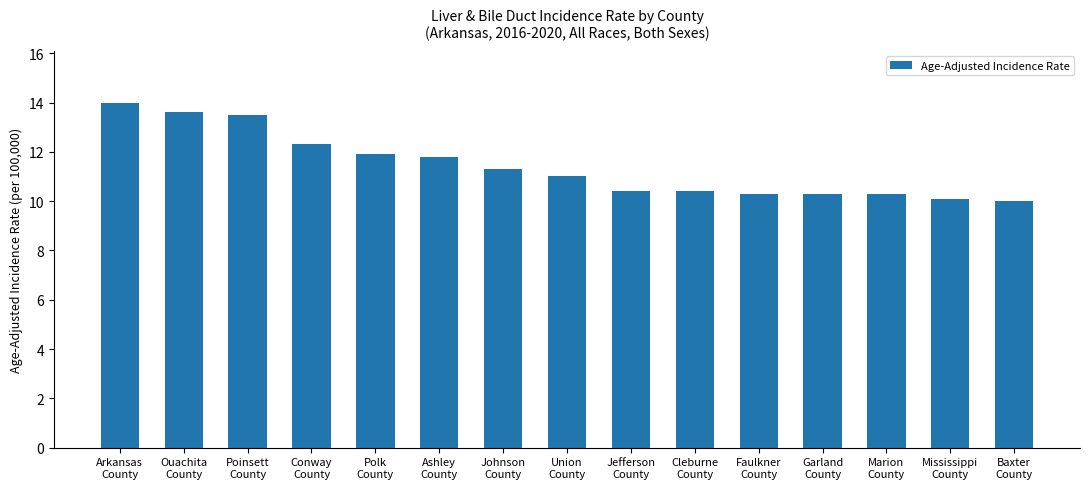

What is the label of the 1st bar from the left?

Arkansas
County